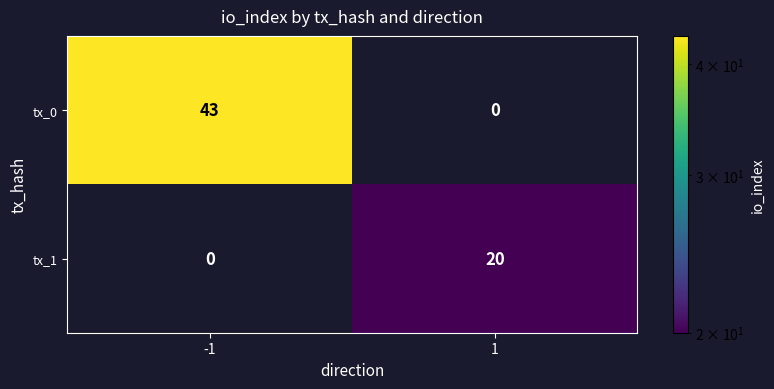

Rank the series by their maximum value, from lowest to highest.

tx_1, tx_0